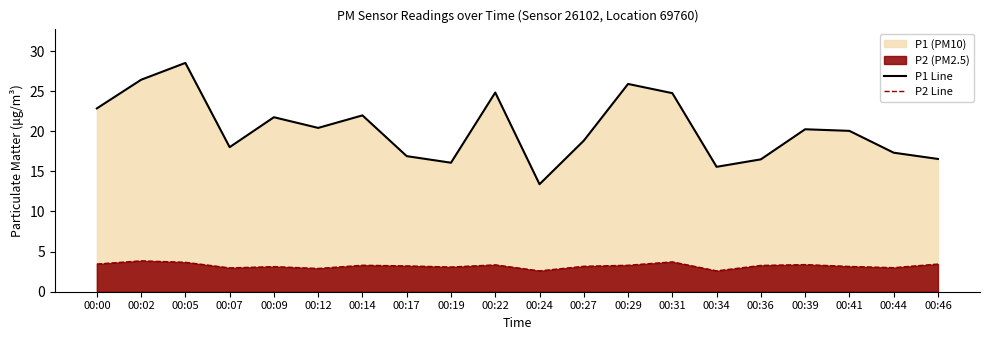

True or false: P2 Line has more than 0 points higher than both neighbors.

True